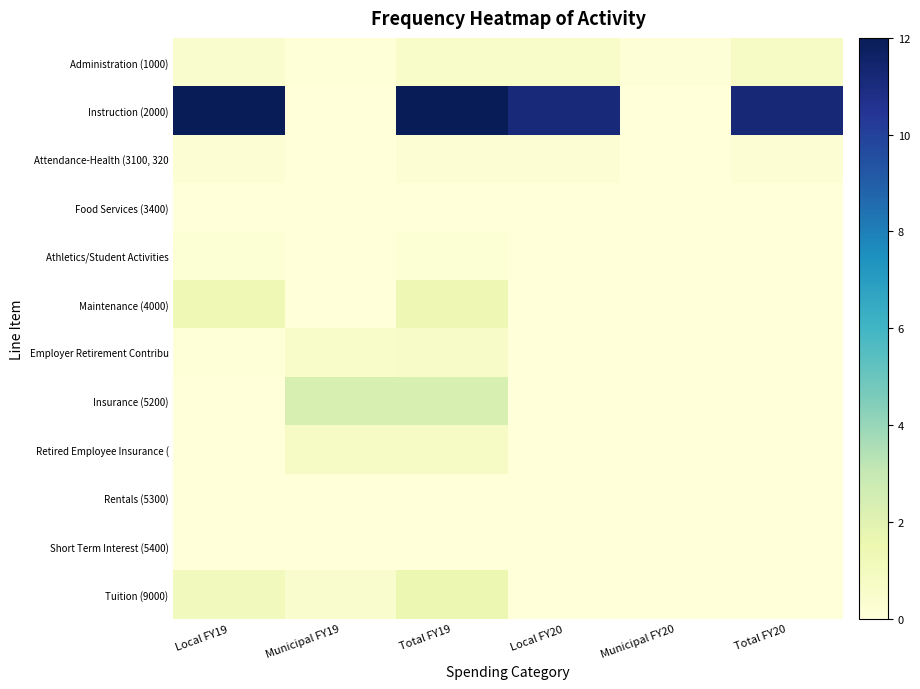

Rank the series by their maximum value, from highest to lowest.

Instruction (2000), Insurance (5200), Tuition (9000), Maintenance (4000), Administration (1000), Retired Employee Insurance (, Employer Retirement Contribu, Attendance-Health (3100, 320, Athletics/Student Activities, Food Services (3400), Rentals (5300), Short Term Interest (5400)